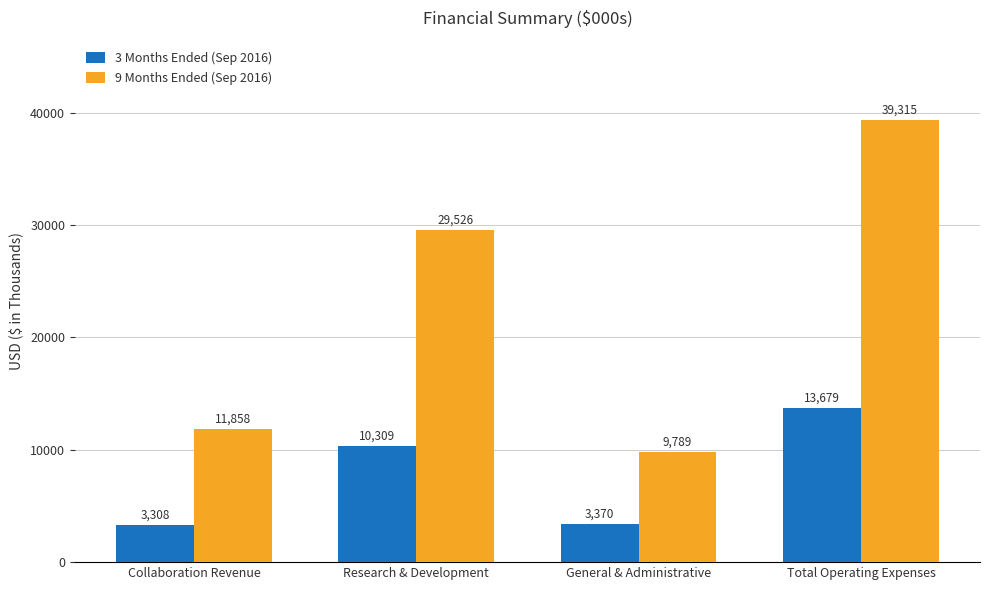

Is it true that 9 Months Ended (Sep 2016) equals 3688 at General & Administrative?

False